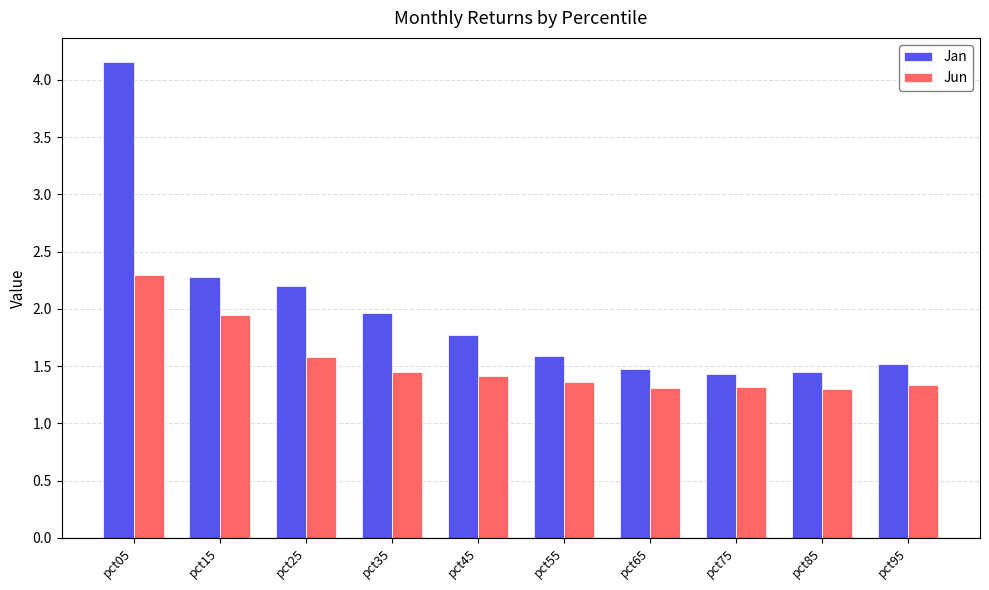

Rank the series by their maximum value, from highest to lowest.

Jan, Jun